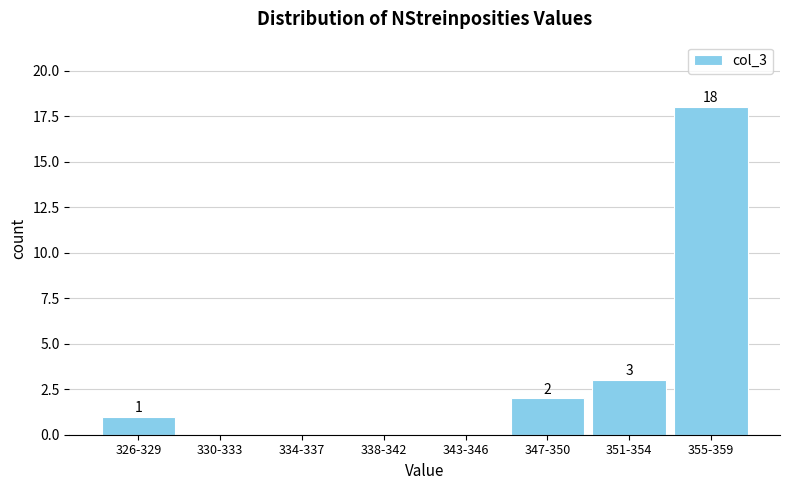

Reading left to right, list all the values displayed in this chart.

326-329=1	330-333=0	334-337=0	338-342=0	343-346=0	347-350=2	351-354=3	355-359=18